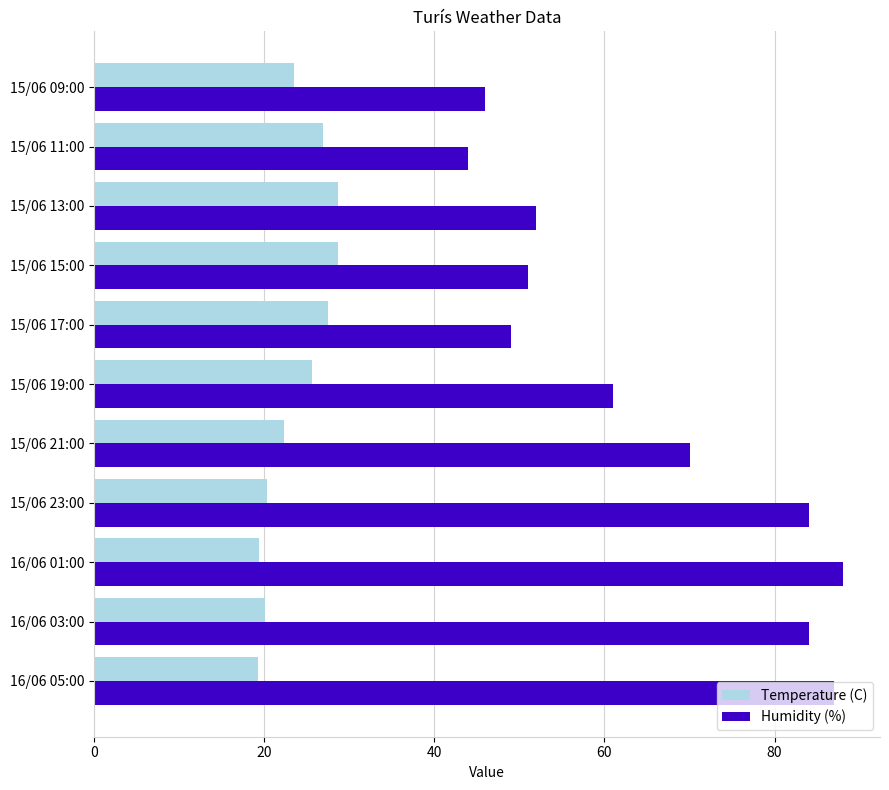

What is the sum of all Humidity (%) values?

716.0